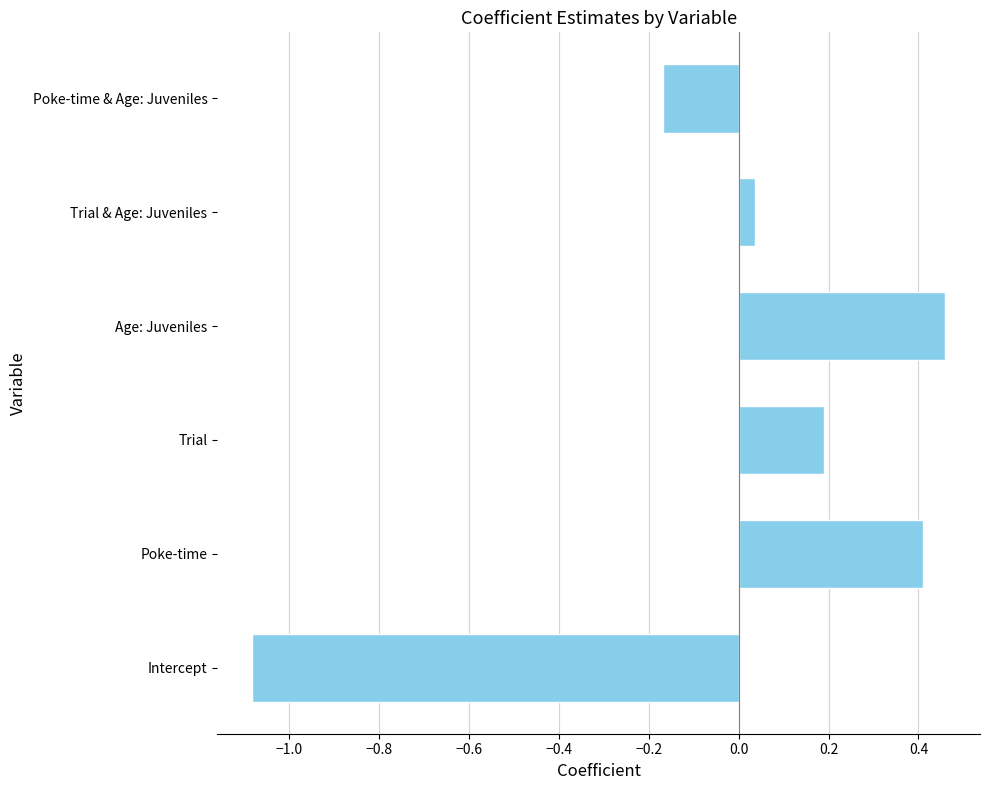

What is the smallest value displayed?

-1.1